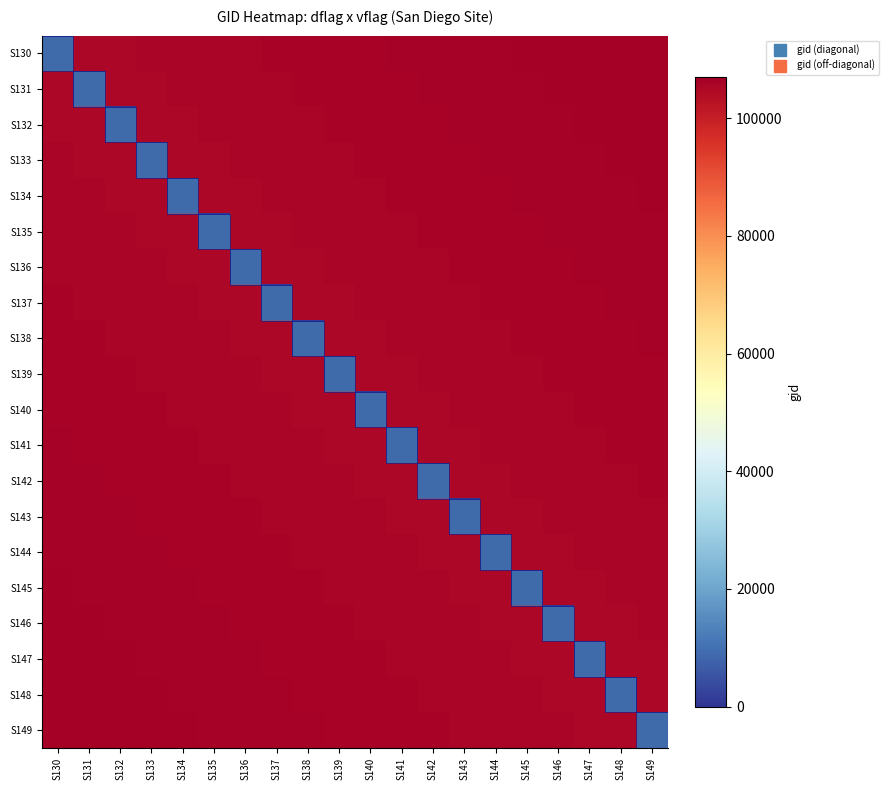

Rank the series by their maximum value, from lowest to highest.

S139, S140, S138, S141, S137, S142, S136, S143, S135, S144, S134, S145, S133, S146, S132, S147, S131, S148, S130, S149